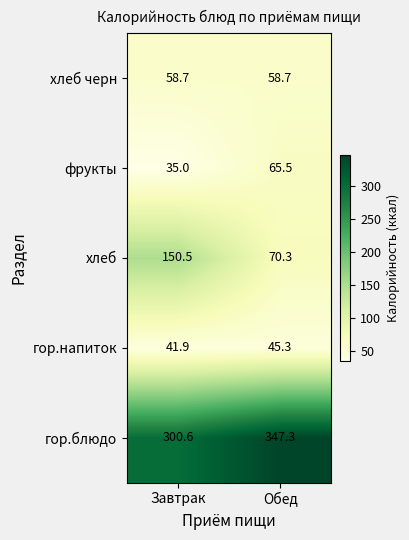

Between Завтрак and Обед, which series saw the biggest shift?

хлеб